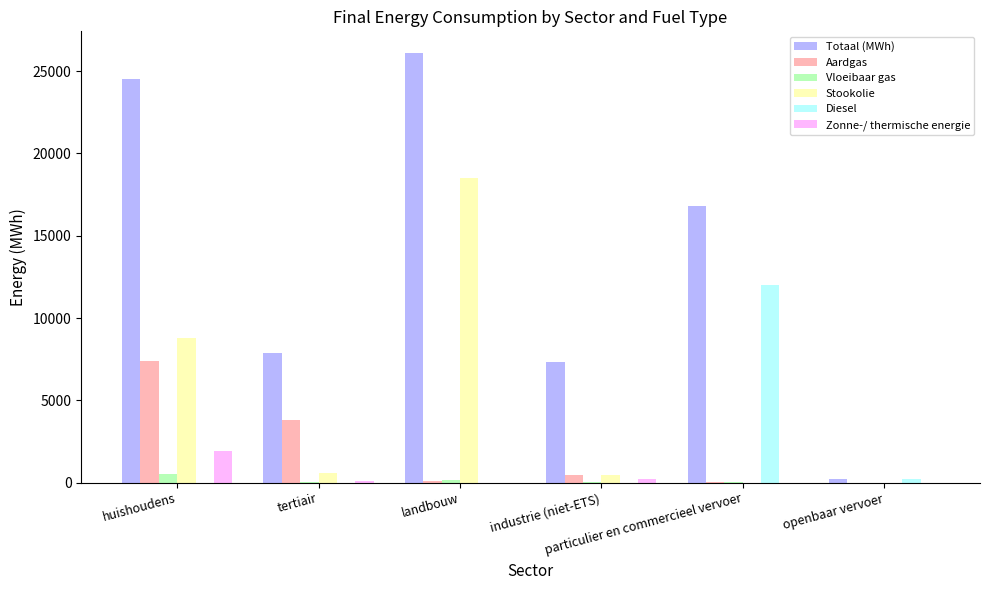

Which series has the largest total across all categories?

Totaal (MWh)